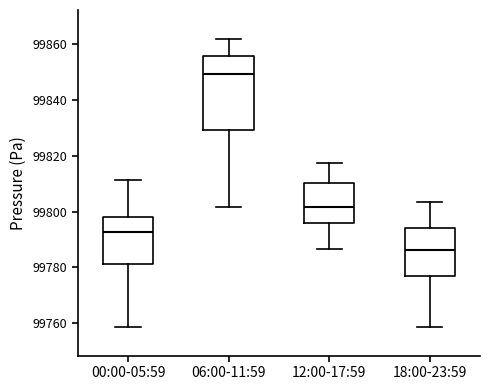

Comparing the boxes themselves (not the whiskers), which one is the tallest?

06:00-11:59